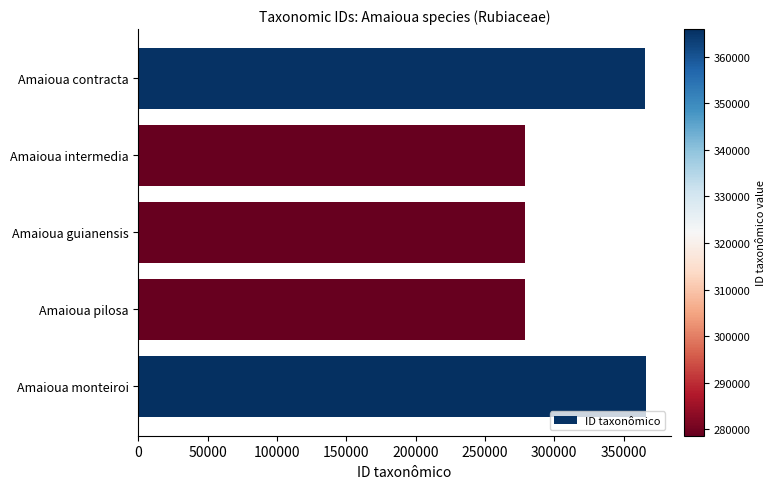

How many bars are there in total?

5